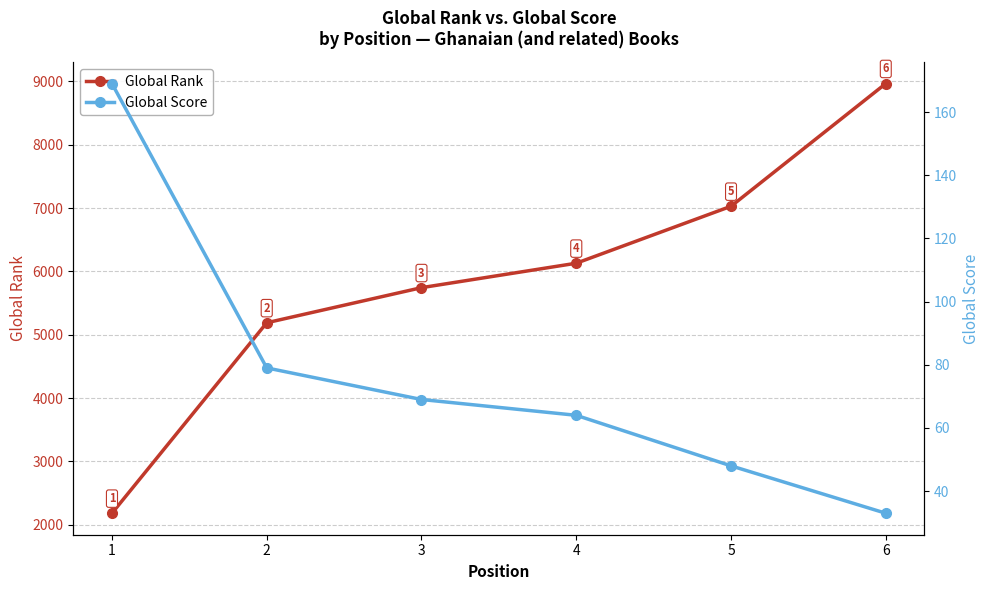

Reading left to right, what are all the values shown in this chart?

Global Rank: 2183	5190	5744	6130	7029	8966
Global Score: 169	79	69	64	48	33